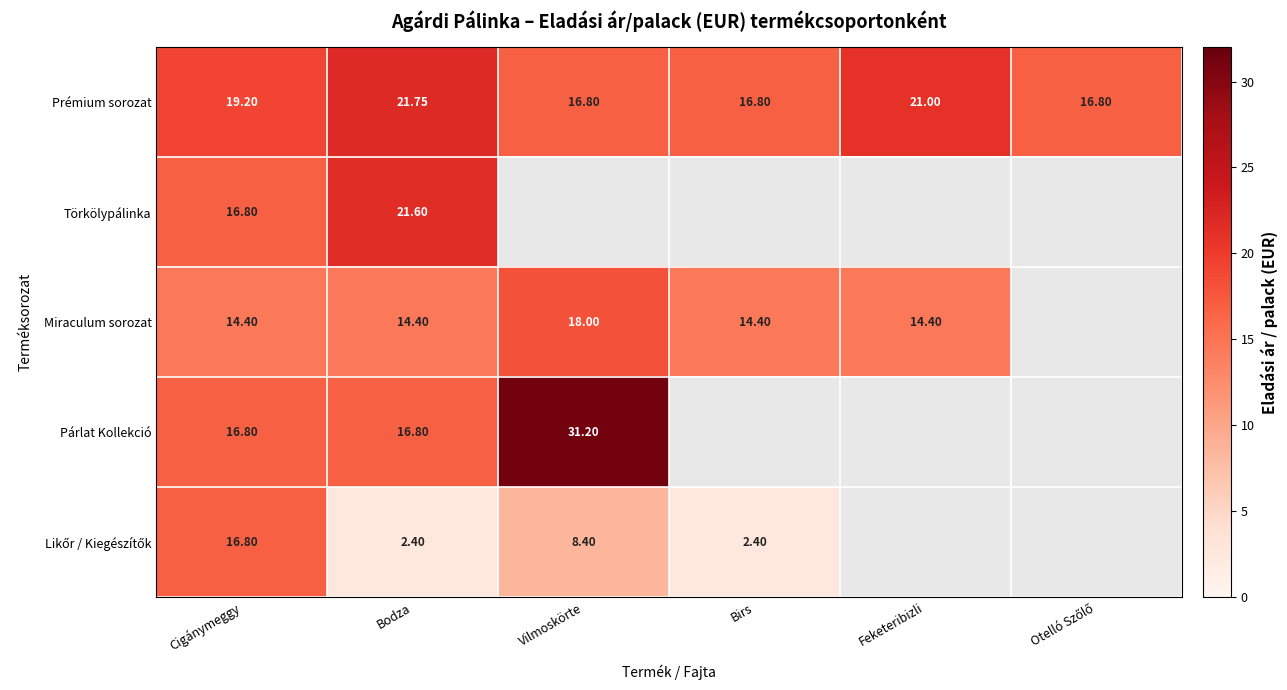

Is the value of Miraculum sorozat at Cigánymeggy greater than the value of Prémium sorozat at Vilmoskörte?

No